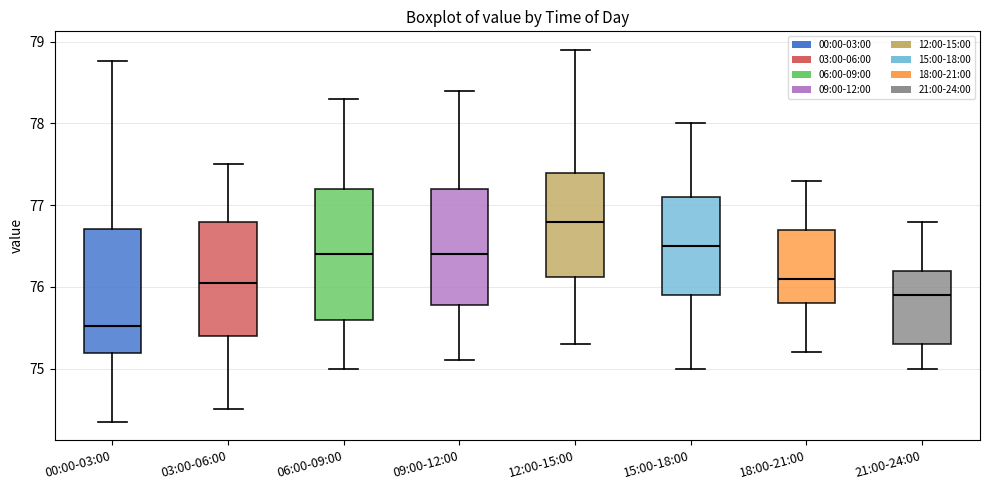

Reading left to right, read every box against the y-axis: the position of its median line, the range the box covers, and the ends of its whiskers. The values are not printed on the chart, so give them approximately, as read against the axis.

00:00-03:00: median 75.5, box 75.2 to 76.7, whiskers 74.4 to 78.8
03:00-06:00: median 76.1, box 75.4 to 76.8, whiskers 74.5 to 77.5
06:00-09:00: median 76.4, box 75.6 to 77.2, whiskers 75.0 to 78.3
09:00-12:00: median 76.4, box 75.8 to 77.2, whiskers 75.1 to 78.4
12:00-15:00: median 76.8, box 76.1 to 77.4, whiskers 75.3 to 78.9
15:00-18:00: median 76.5, box 75.9 to 77.1, whiskers 75.0 to 78.0
18:00-21:00: median 76.1, box 75.8 to 76.7, whiskers 75.2 to 77.3
21:00-24:00: median 75.9, box 75.3 to 76.2, whiskers 75.0 to 76.8